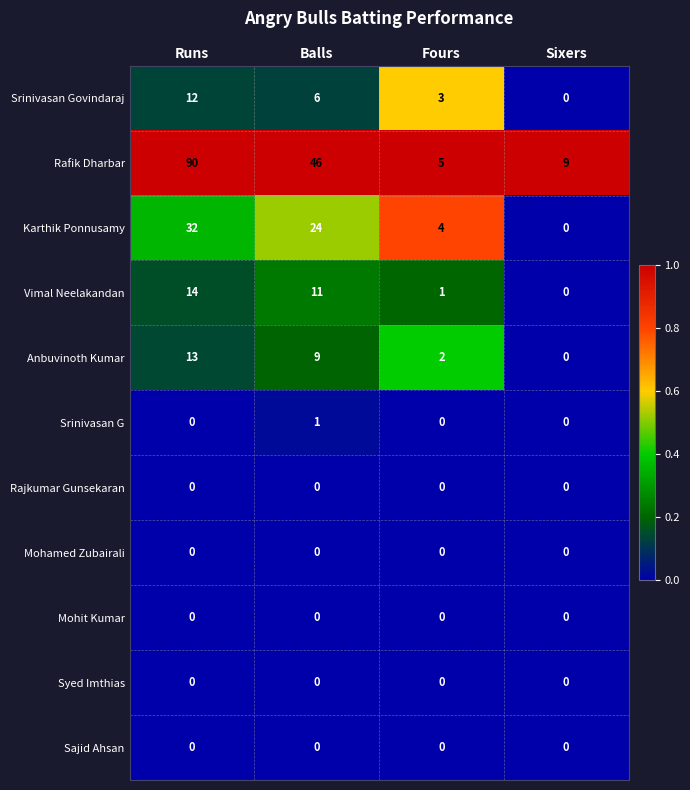

Which series has the largest total across all categories?

Rafik Dharbar